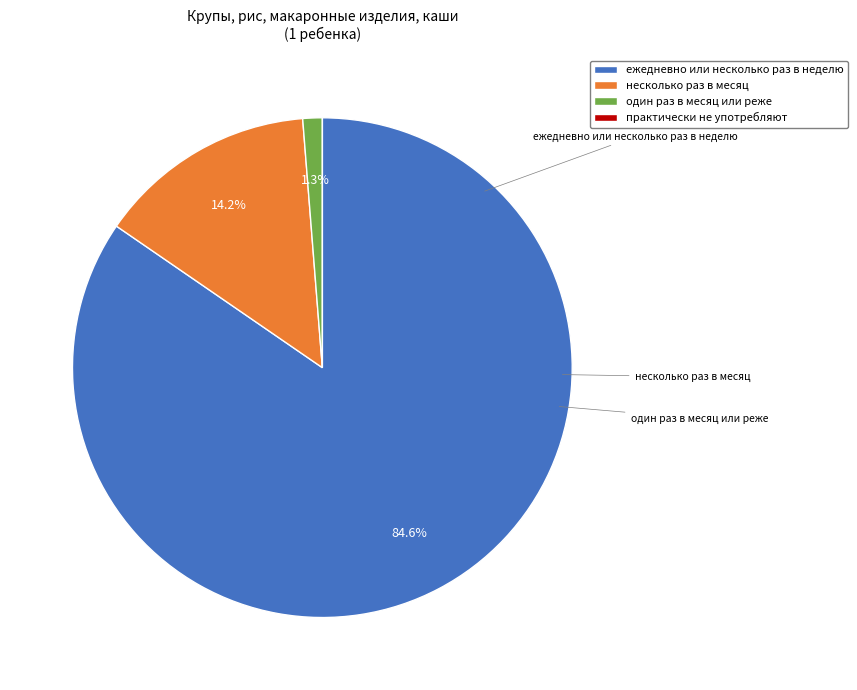

Do несколько раз в месяц and ежедневно или несколько раз в неделю together represent more than half of the pie?

Yes